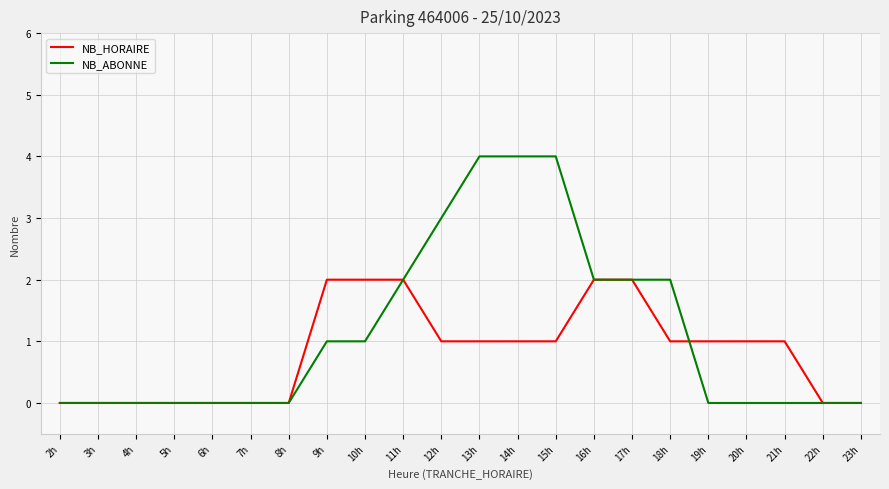

What is the highest value of the NB_ABONNE series?

4